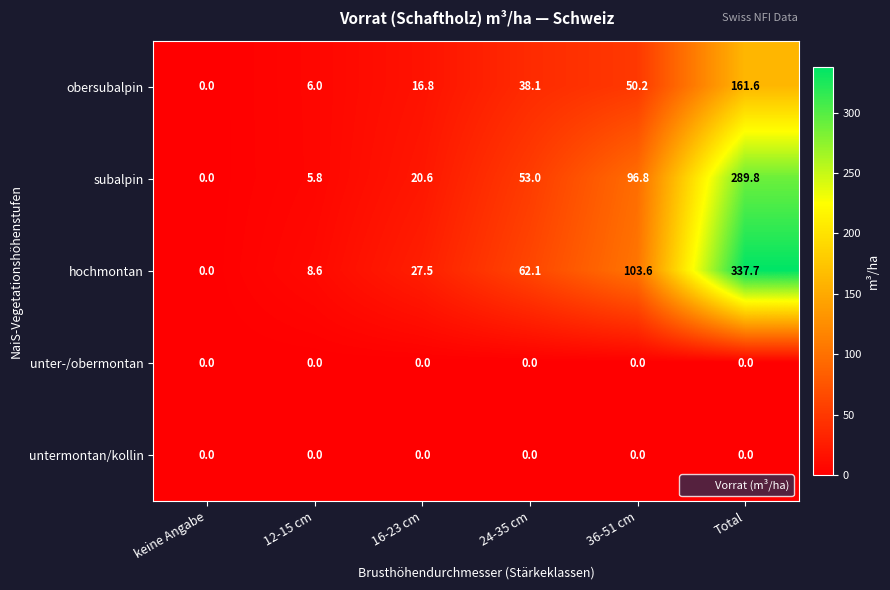

What is the total value across all series at 24-35 cm?

153.2